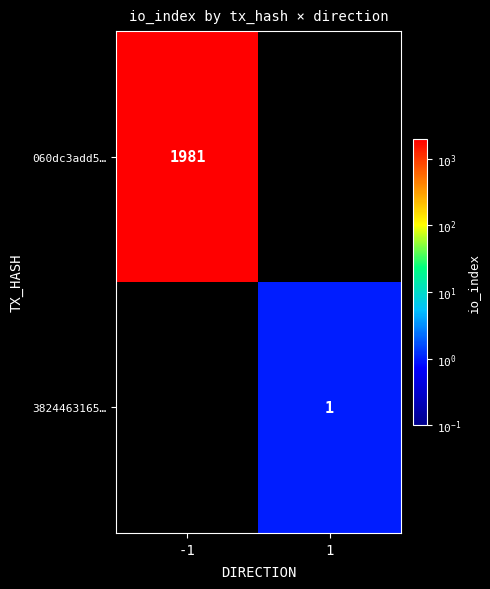

True or false: 3824463165… has a value of 1 at 1.

True